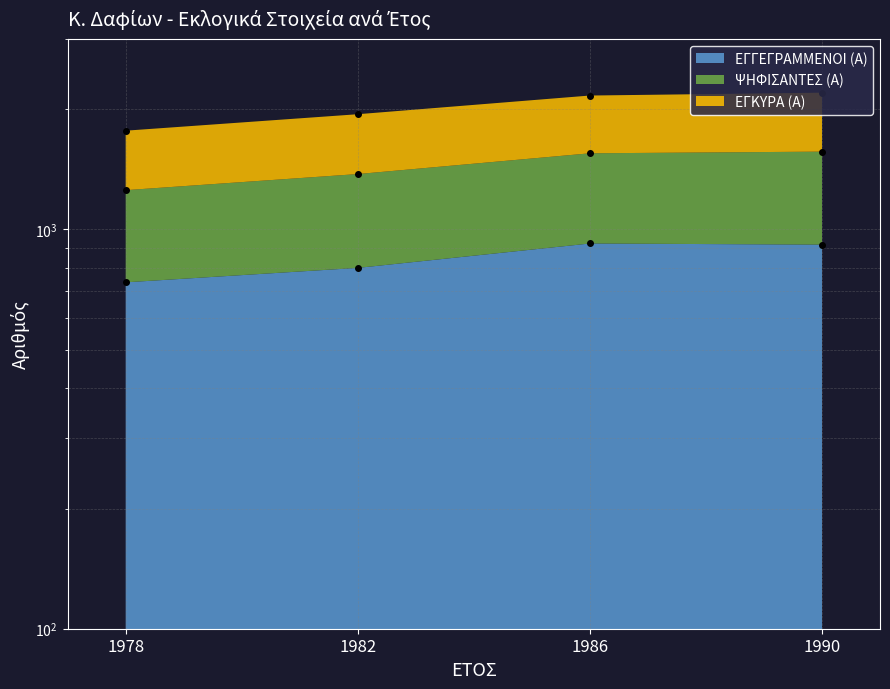

True or false: ΕΓΓΕΓΡΑΜΜΕΝΟΙ (Α) and ΨΗΦΙΣΑΝΤΕΣ (Α) intersect in this chart.

False